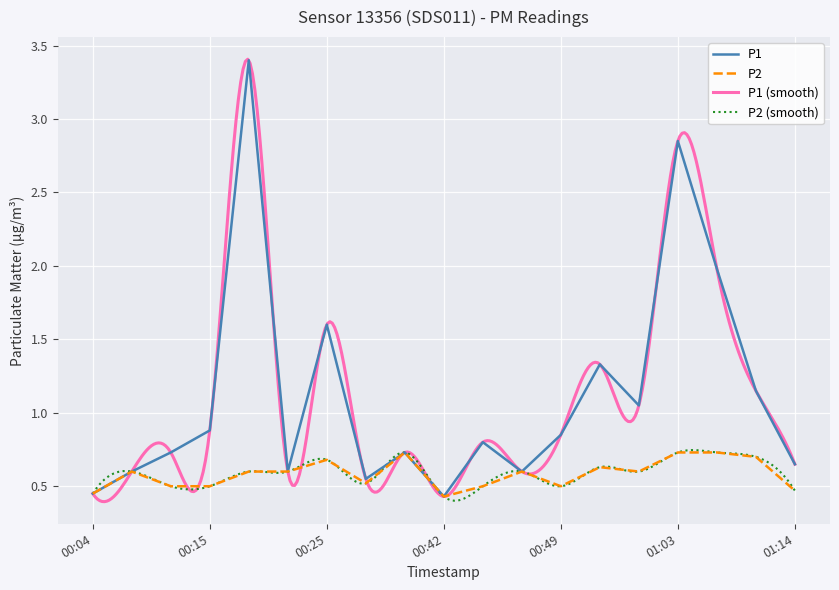

True or false: P2 and P1 intersect in this chart.

False